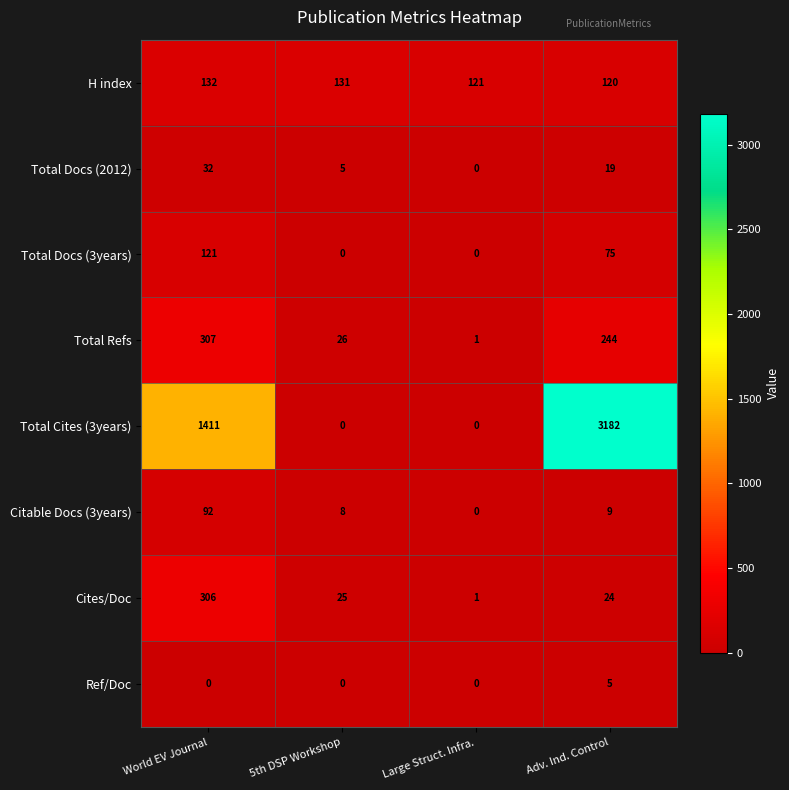

What value does the H index series have at Large Struct. Infra., to the nearest 10?

120